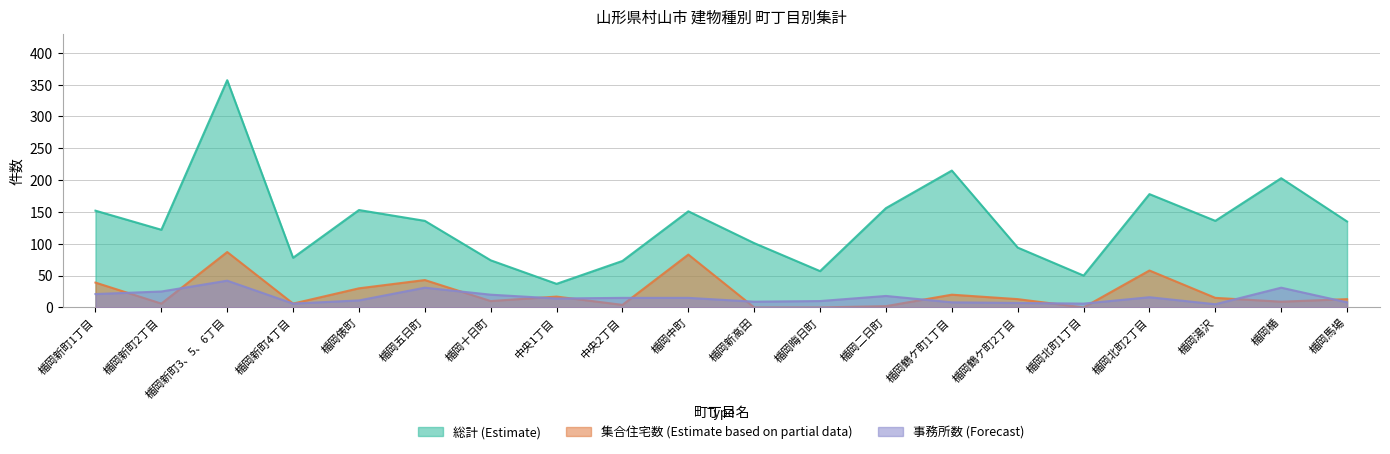

How many lines are shown in the chart?

3